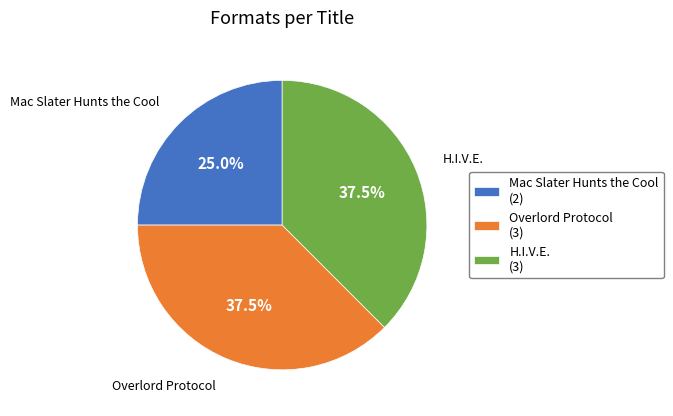

Between Mac Slater Hunts the Cool (2) and H.I.V.E. (3), which is larger?

H.I.V.E. (3)